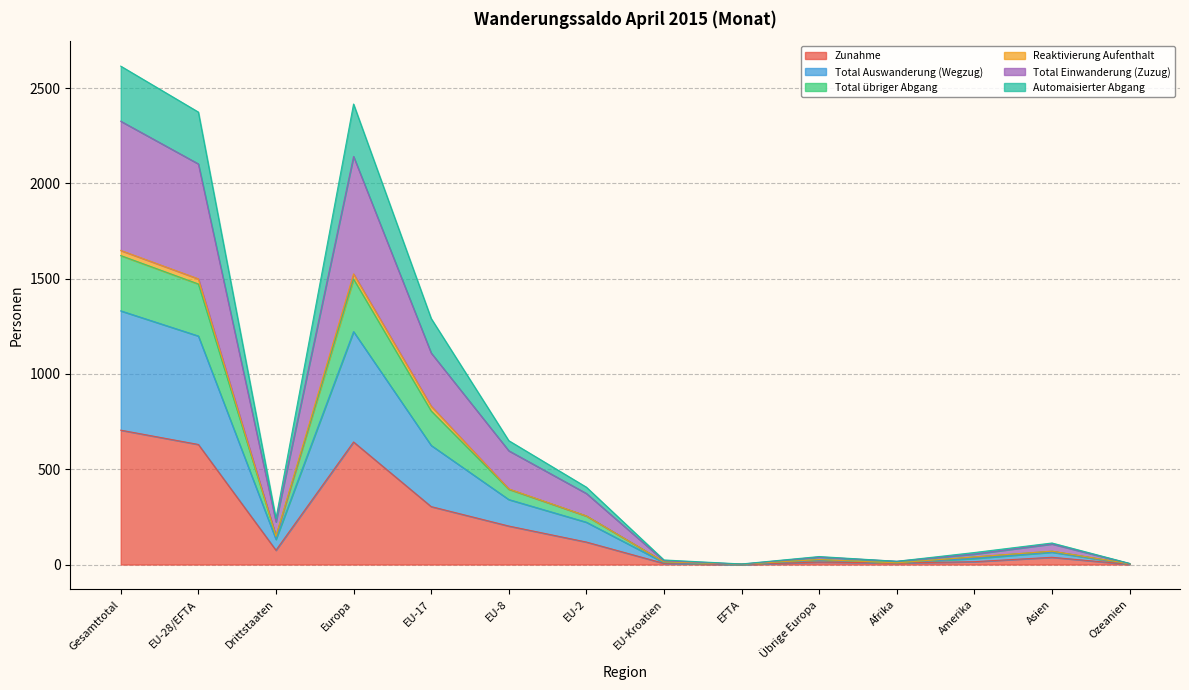

The value of Zunahme at Europa is 1134. True or false?

False